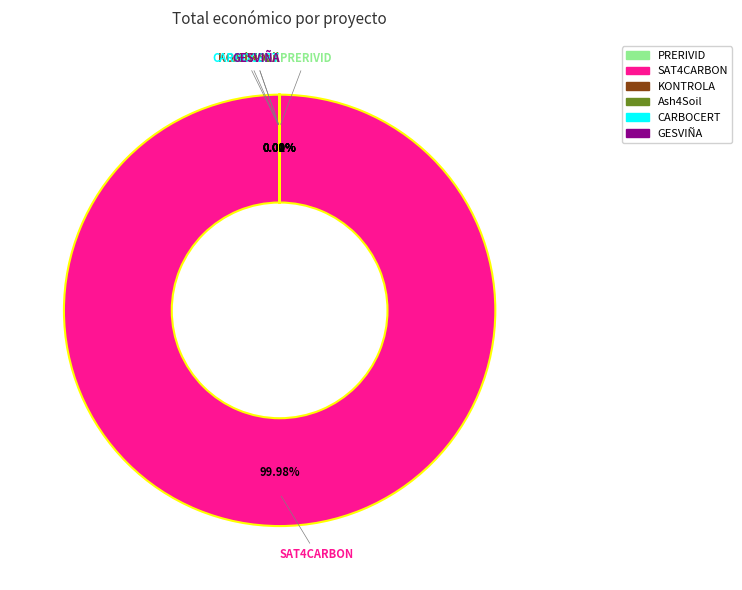

Is there a majority slice in this chart?

Yes